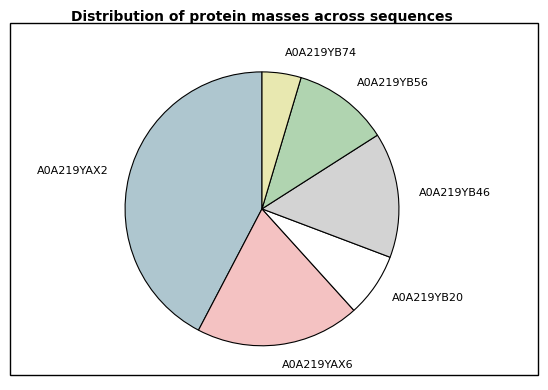

Count the number of slices in the pie.

6